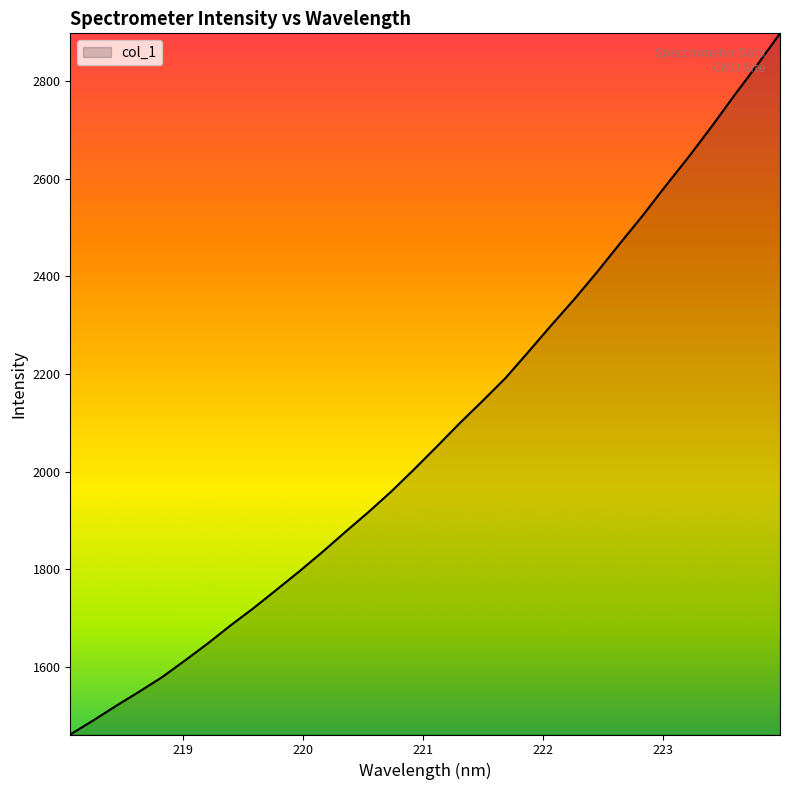

What is the greatest value displayed?

2898.5